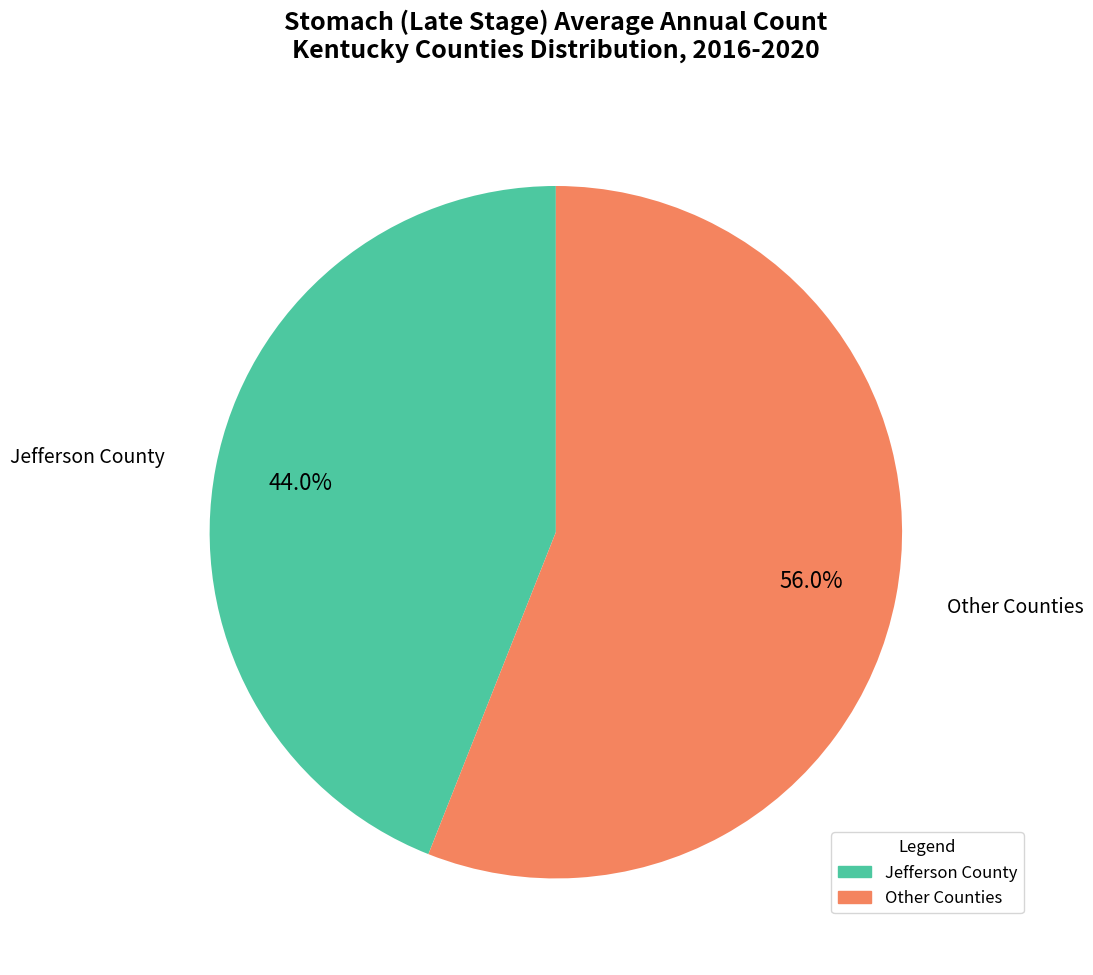

Is there any slice that represents more than half of the pie?

Yes